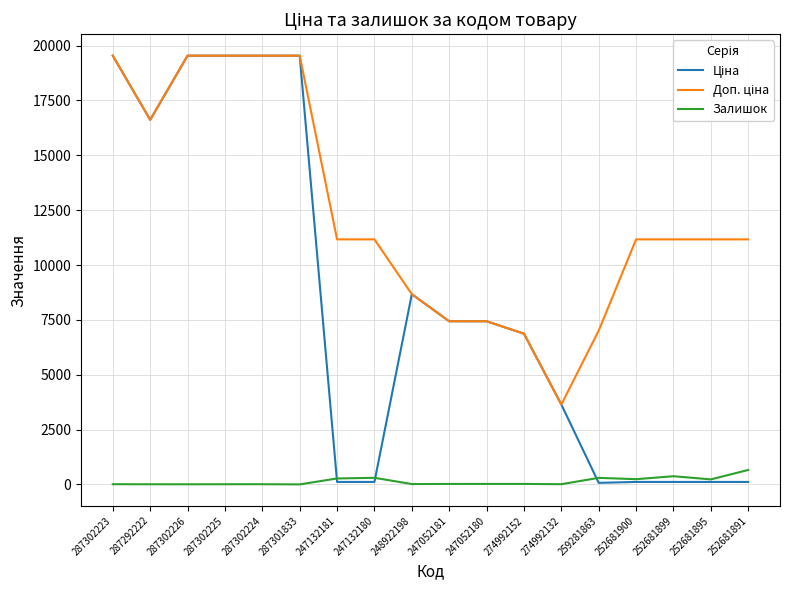

What is the spread (max minus min) of values at 287301833?

19542.7